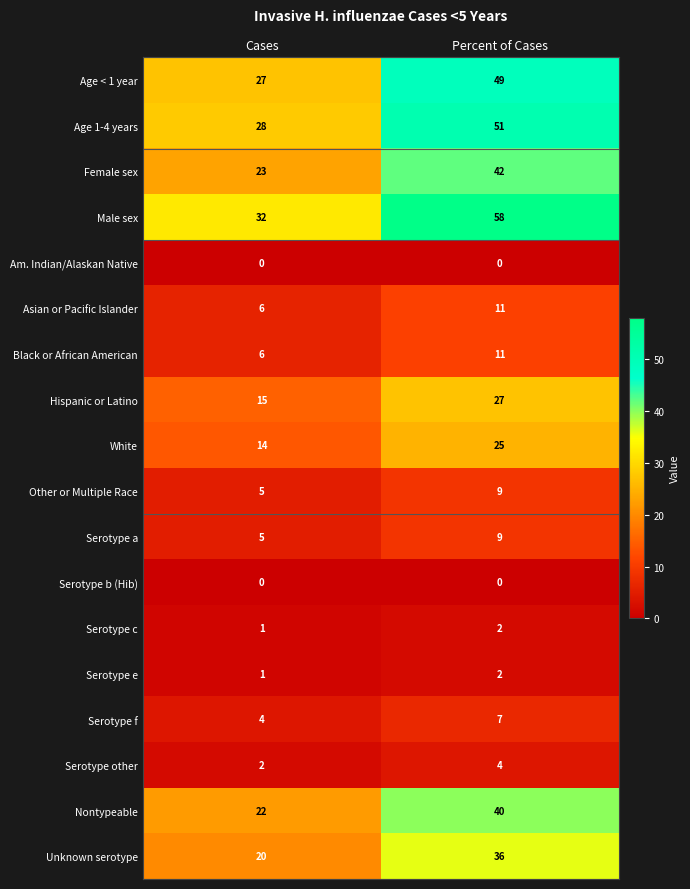

What is the sum of all Other or Multiple Race values?

14